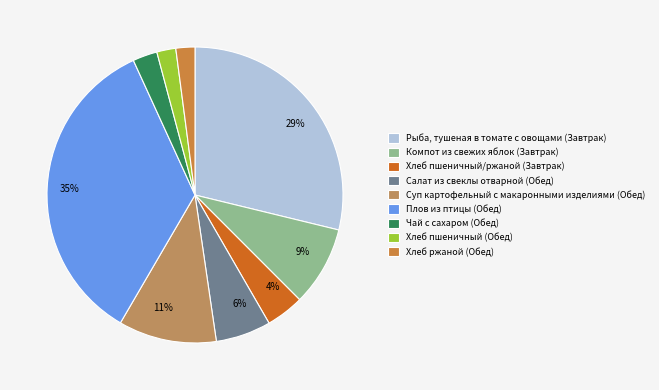

Does any single category account for the majority?

No